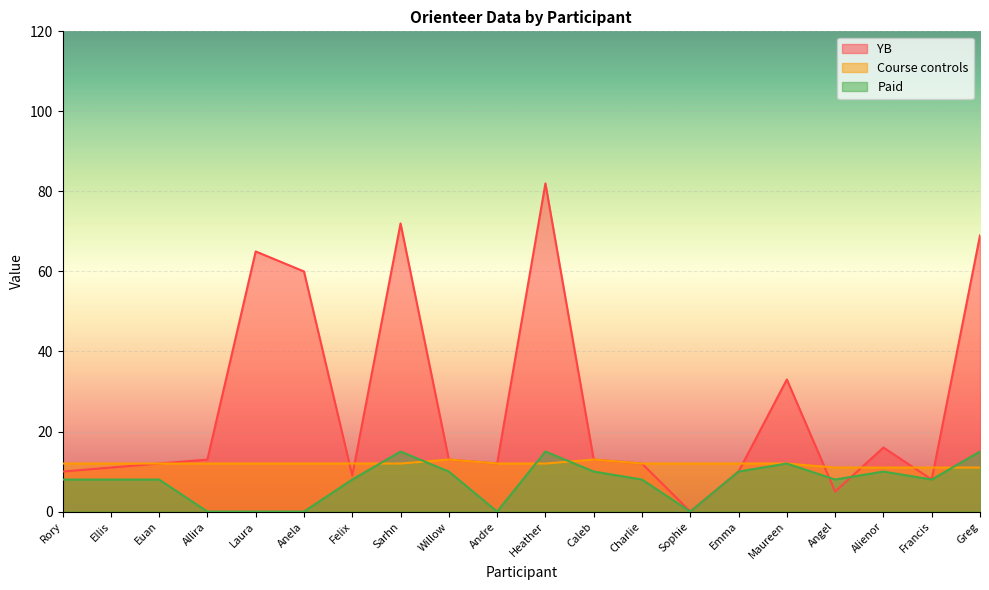

True or false: Course controls has a value of 12 at Andre.

True